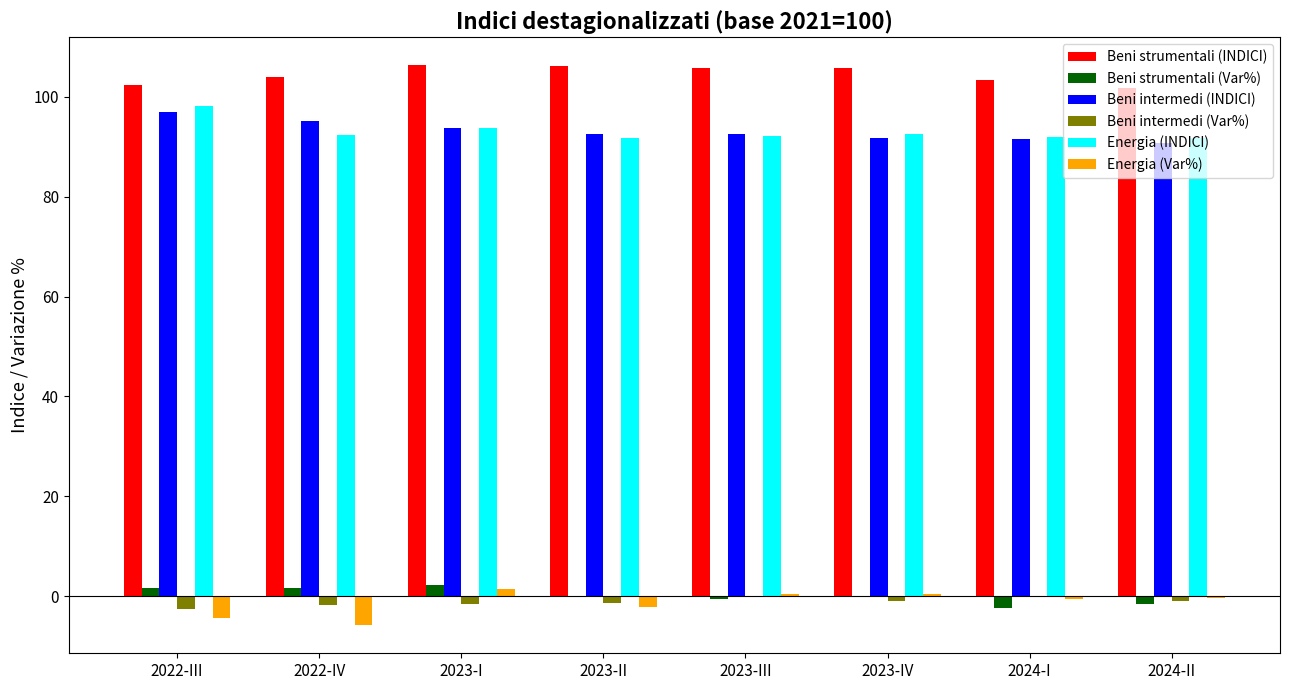

What is the greatest value displayed?

106.3